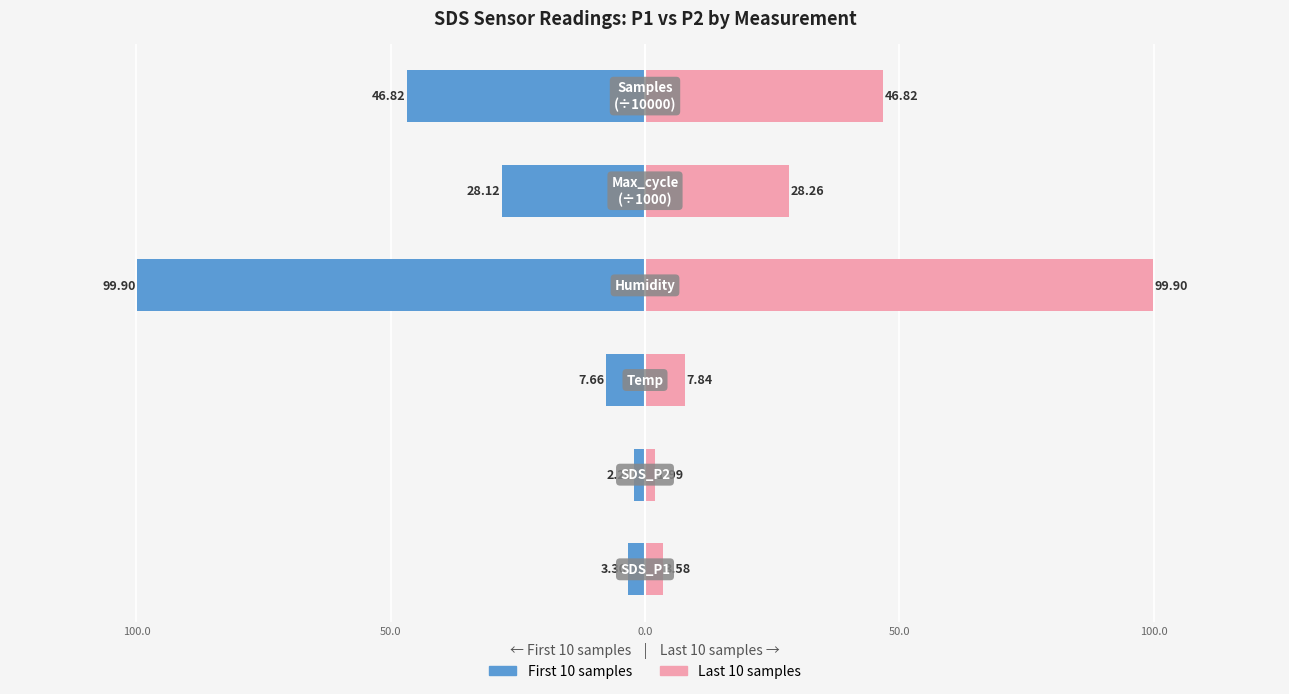

How many values in the Last 10 samples series are below 28?

3